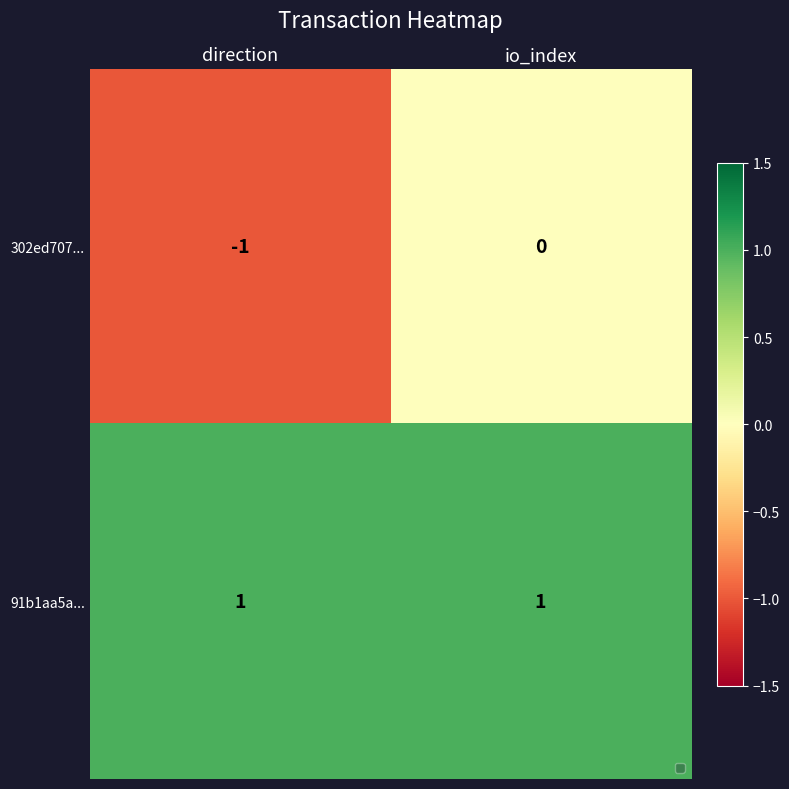

Is it true that 302ed707... equals 1 at io_index?

False